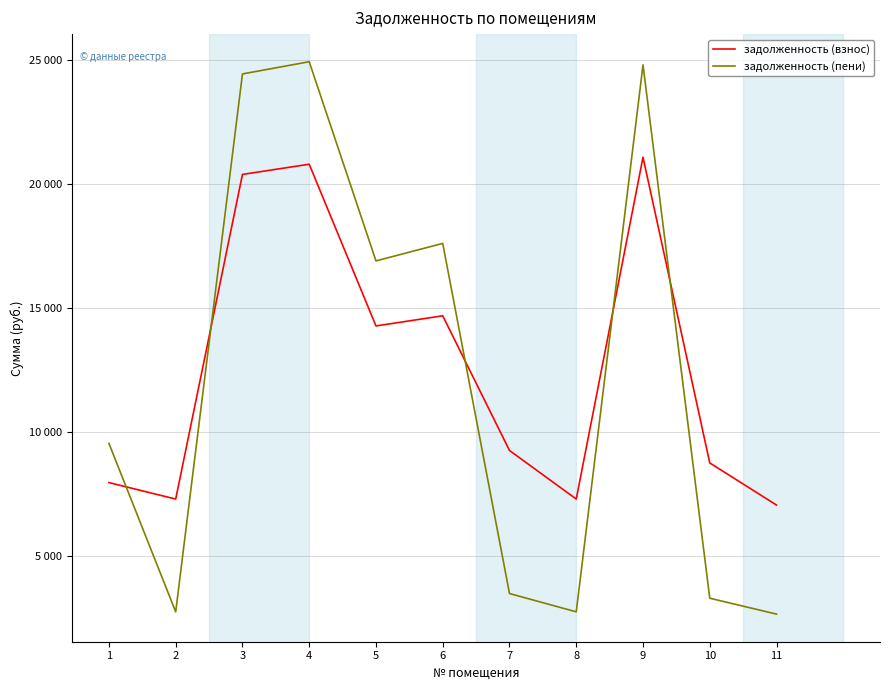

Does the chart display data point markers on the line(s)?

No